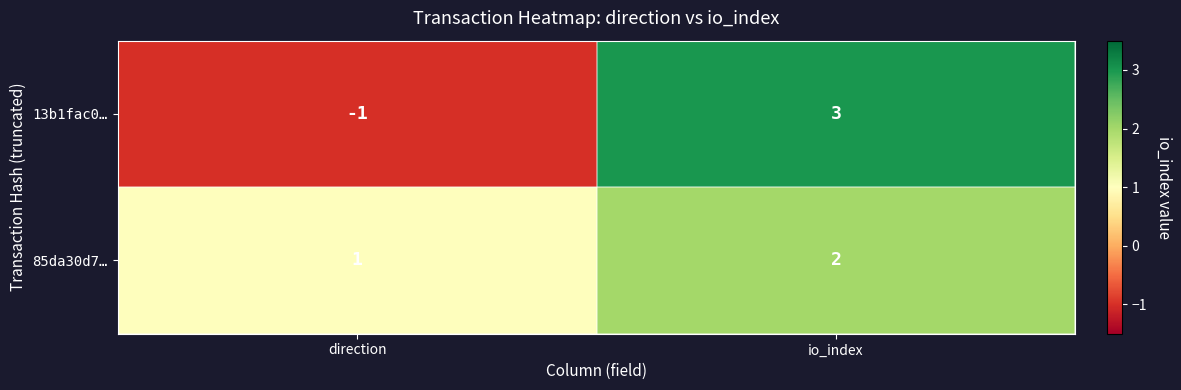

Which label corresponds to the smallest value in the chart?

direction